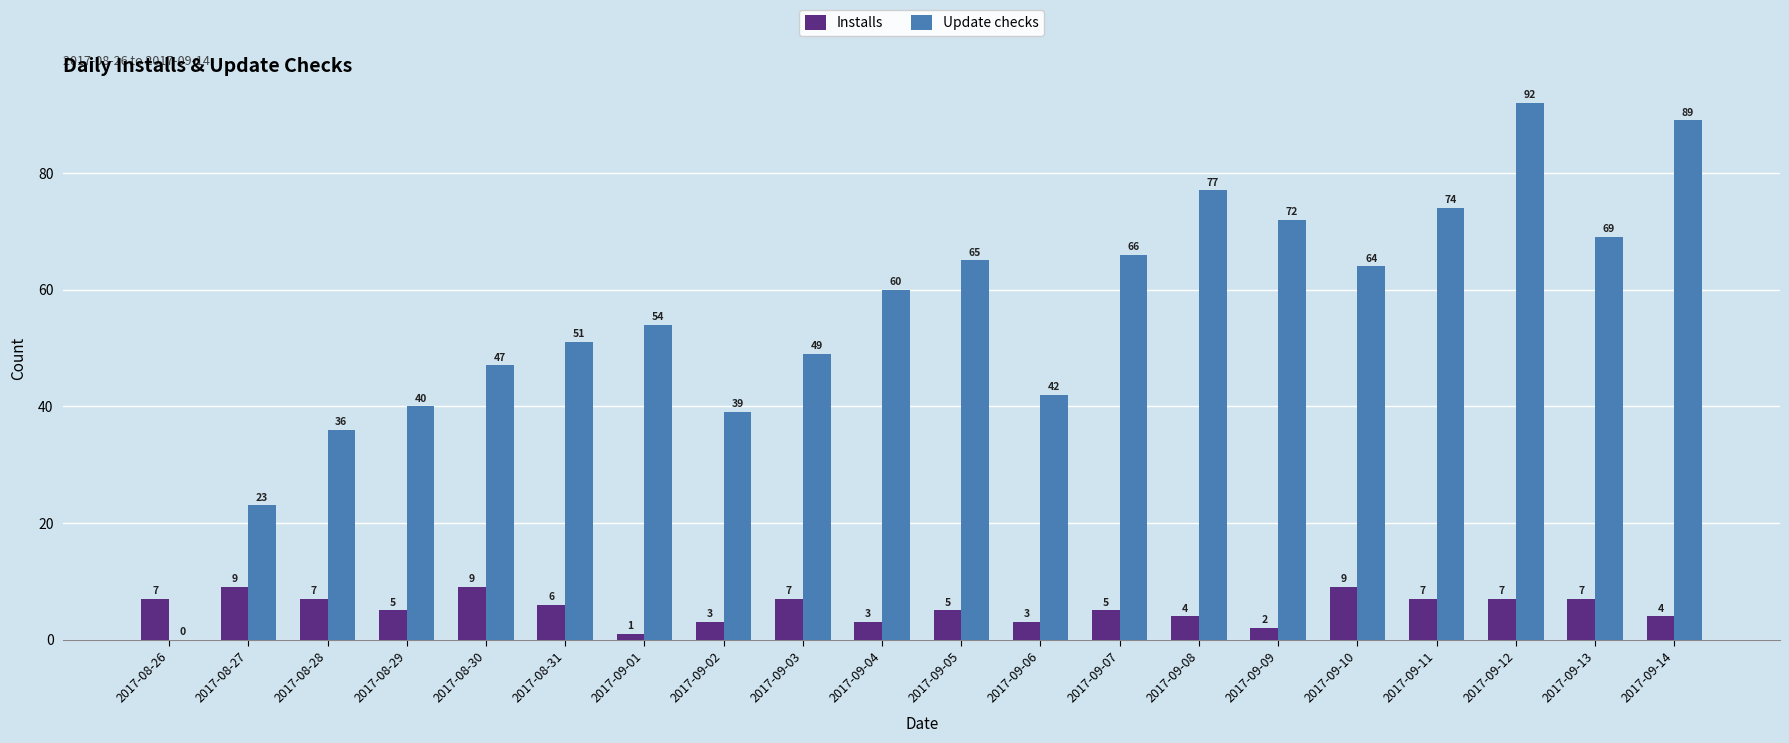

What are all the series names shown in the legend?

Installs, Update checks